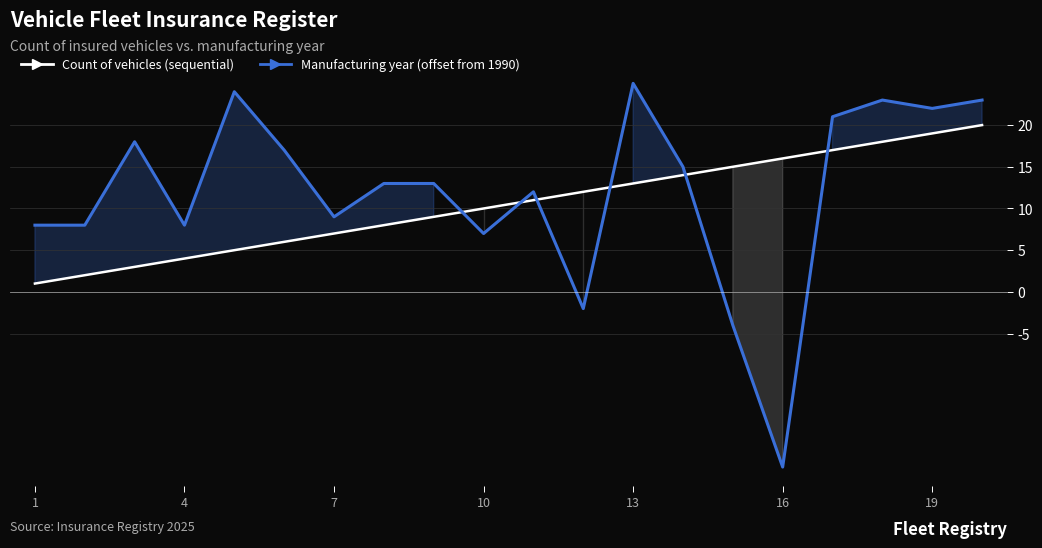

Is the value of Manufacturing year (offset from 1990) at 19 greater than the value of Count of vehicles (sequential) at 7?

Yes